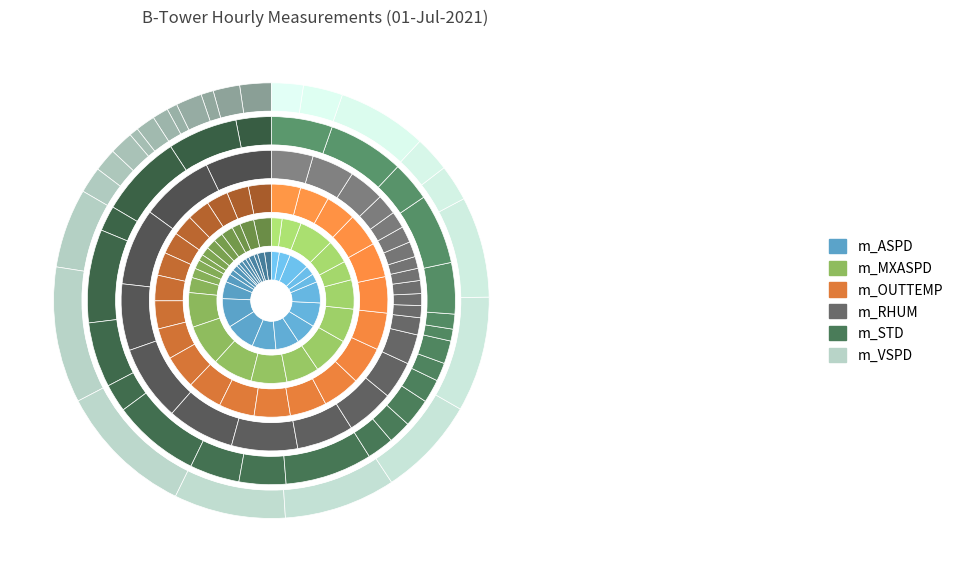

The 15:00 slice represents 15% of the pie. True or false?

False